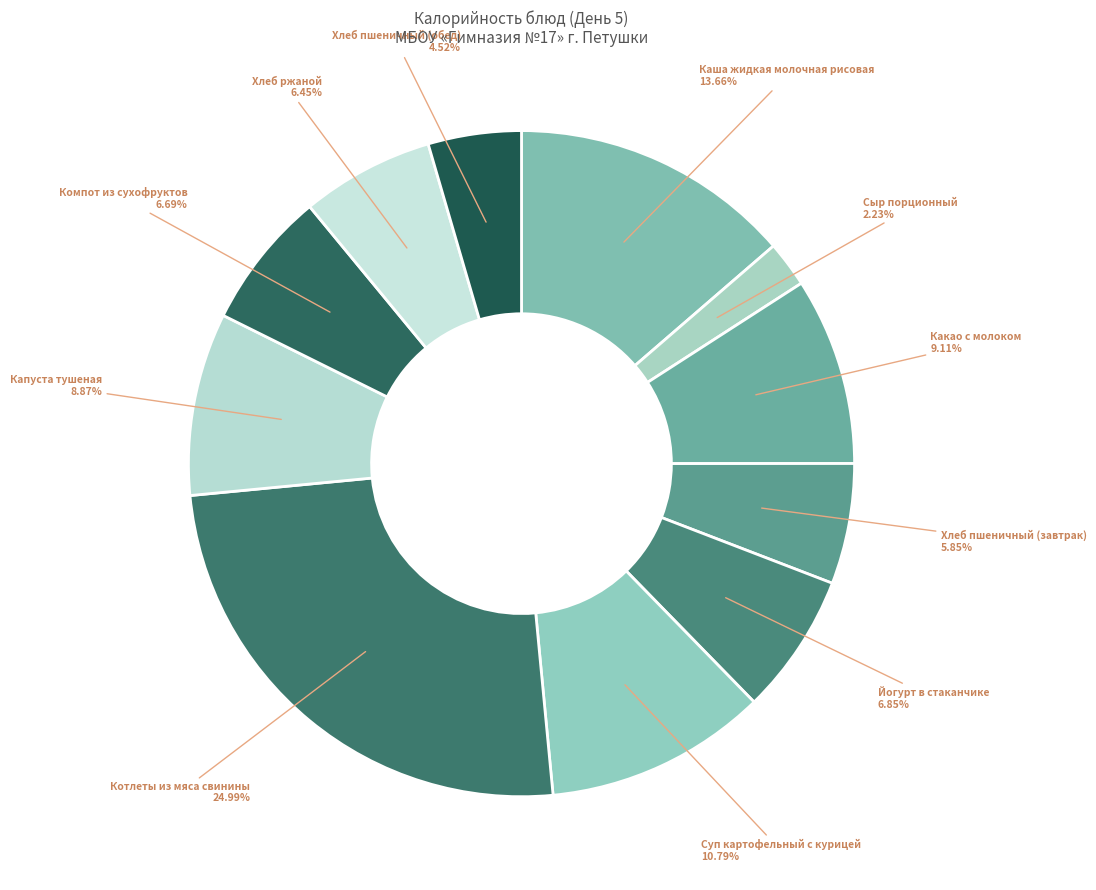

How many segments does this pie chart have?

11